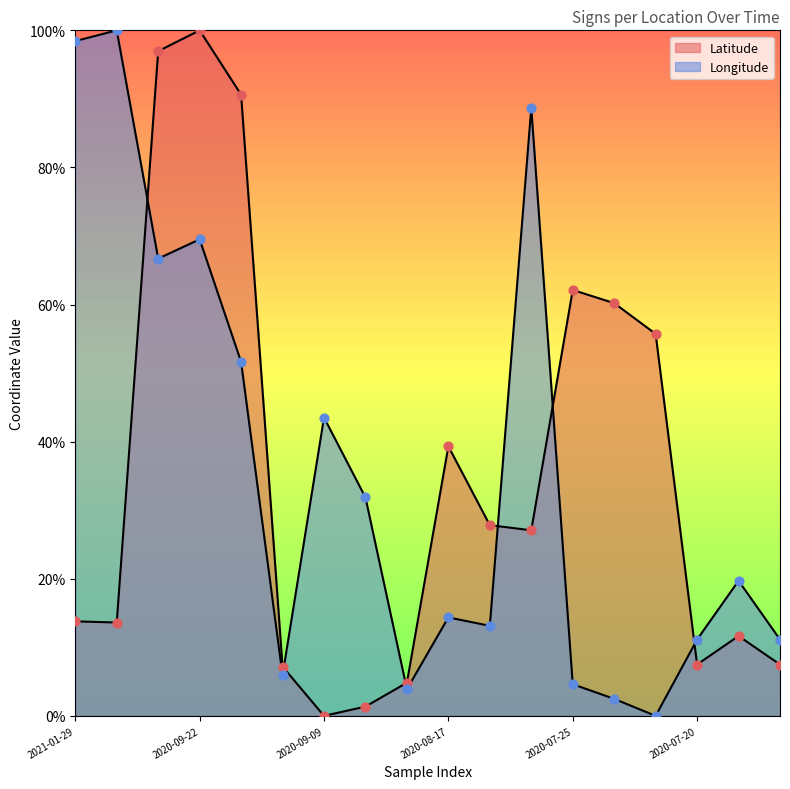

Which series reaches the maximum Y coordinate?

Latitude